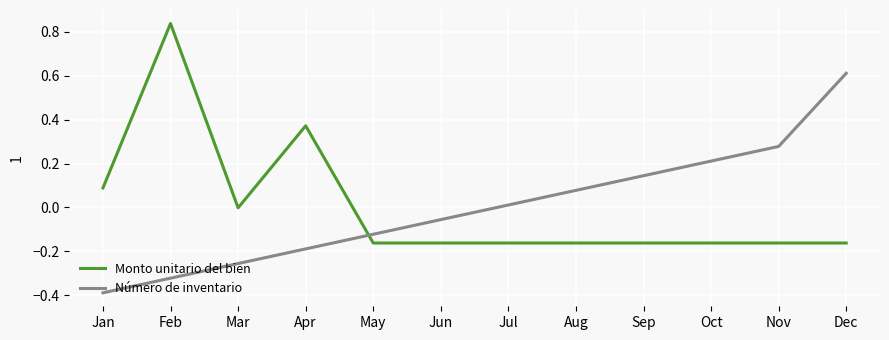

List the series in order of their peak value, lowest first.

Número de inventario, Monto unitario del bien